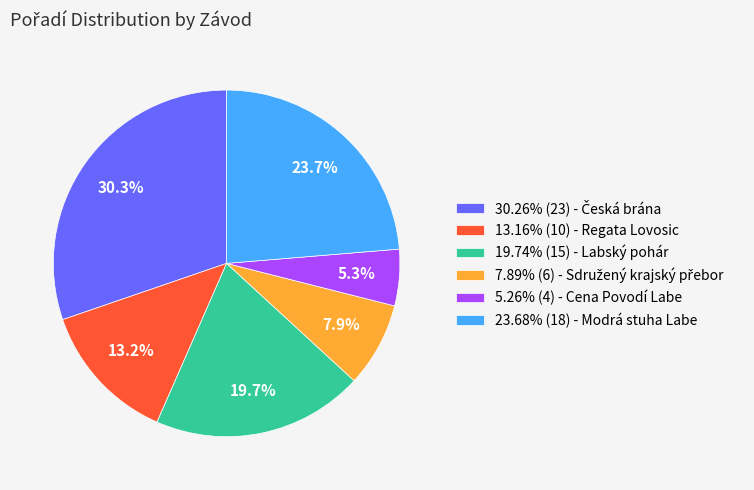

Is there a majority slice in this chart?

No